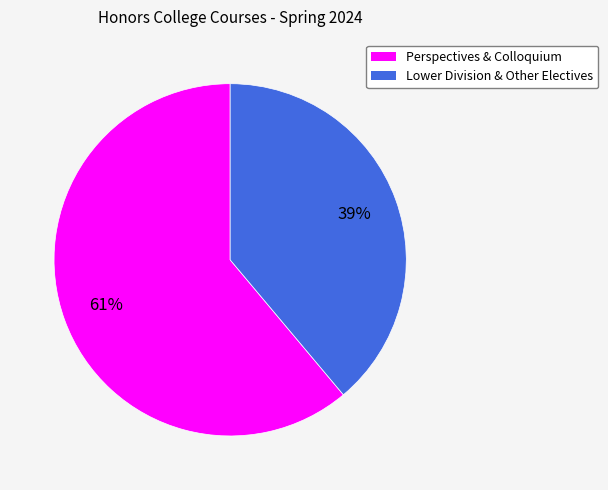

To the nearest percent, what is the difference between the largest and smallest slice percentages?

22%